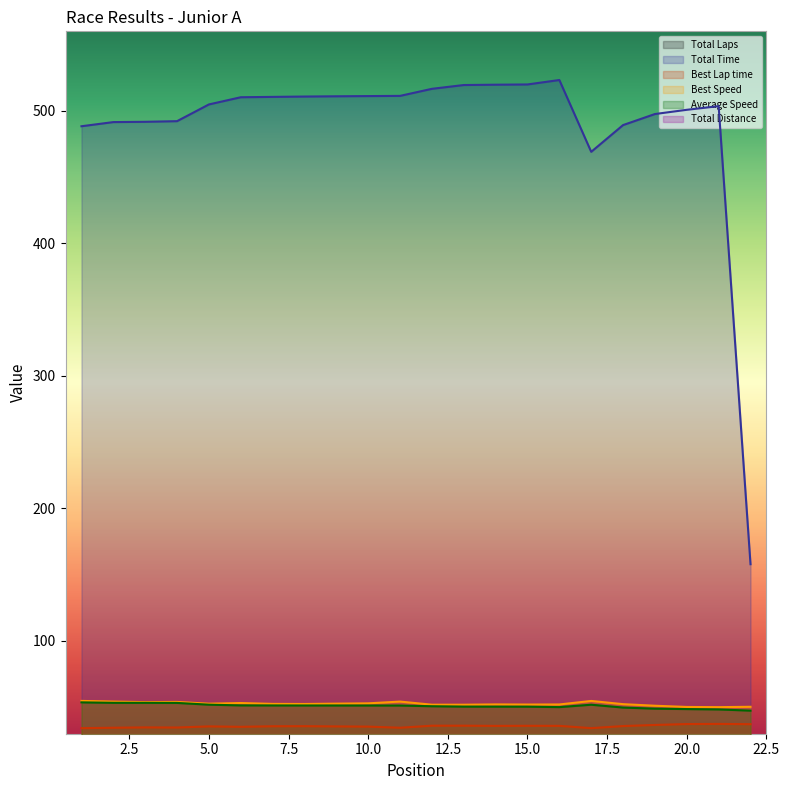

Reading left to right, list all the values displayed in this chart.

Total Laps: 1=14.0	2=14.0	3=14.0	4=14.0	5=14.0	6=14.0	7=14.0	8=14.0	9=14.0	10=14.0	11=14.0	12=14.0	13=14.0	14=14.0	15=14.0	16=14.0	17=13.0	18=13.0	19=13.0	20=13.0	21=13.0	22=4.0
Total Time: 1=488.4	2=491.5	3=491.7	4=492.2	5=504.8	6=510.3	7=510.5	8=510.8	9=511.0	10=511.1	11=511.3	12=516.6	13=519.5	14=519.7	15=519.9	16=523.3	17=469.1	18=489.3	19=497.6	20=500.8	21=503.5	22=157.9
Best Lap time: 1=34.2	2=34.5	3=34.8	4=34.7	5=35.5	6=35.2	7=35.6	8=35.7	9=35.5	10=35.4	11=34.5	12=36.1	13=36.1	14=35.9	15=36.0	16=35.9	17=34.2	18=35.8	19=36.6	20=37.3	21=37.4	22=37.2
Best Speed: 1=54.8	2=54.2	3=53.8	4=54.0	5=52.7	6=53.2	7=52.5	8=52.4	9=52.7	10=52.9	11=54.2	12=51.9	13=51.9	14=52.1	15=52.0	16=52.1	17=54.7	18=52.3	19=51.1	20=50.2	21=50.0	22=50.3
Average Speed: 1=53.7	2=53.3	3=53.3	4=53.2	5=51.9	6=51.4	7=51.3	8=51.3	9=51.3	10=51.3	11=51.3	12=50.7	13=50.5	14=50.4	15=50.4	16=50.1	17=51.9	18=49.7	19=48.9	20=48.6	21=48.3	22=47.4
Total Distance: 1=7.3	2=7.3	3=7.3	4=7.3	5=7.3	6=7.3	7=7.3	8=7.3	9=7.3	10=7.3	11=7.3	12=7.3	13=7.3	14=7.3	15=7.3	16=7.3	17=6.8	18=6.8	19=6.8	20=6.8	21=6.8	22=2.1